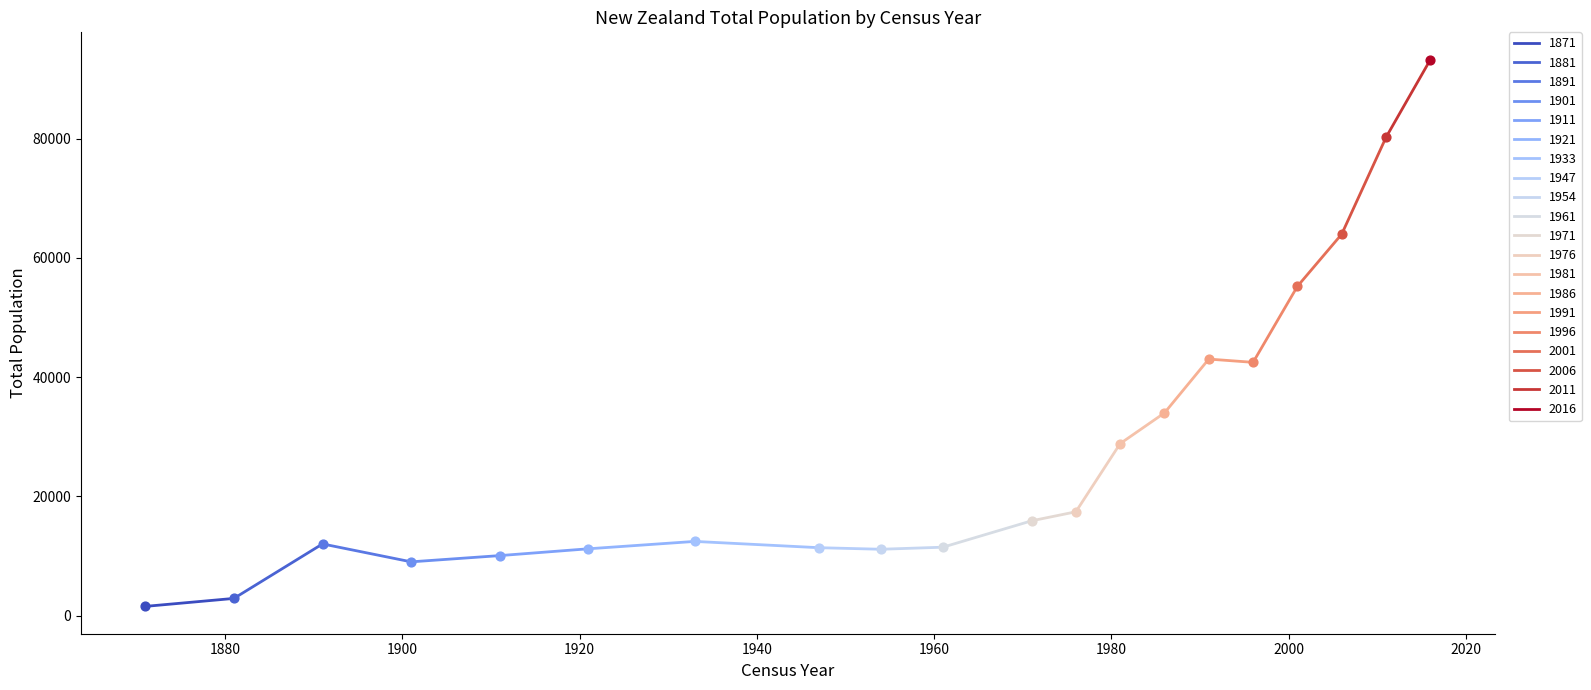

Between 1871 and 1881, which is larger?

1881